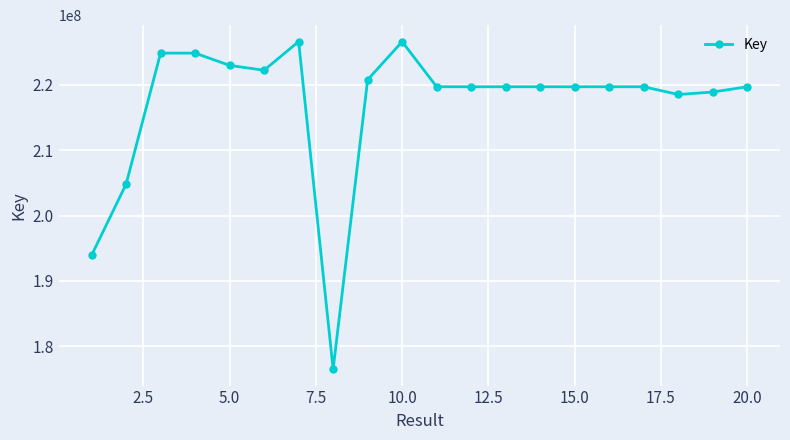

True or false: there are more than 1 points higher than both neighbors.

True